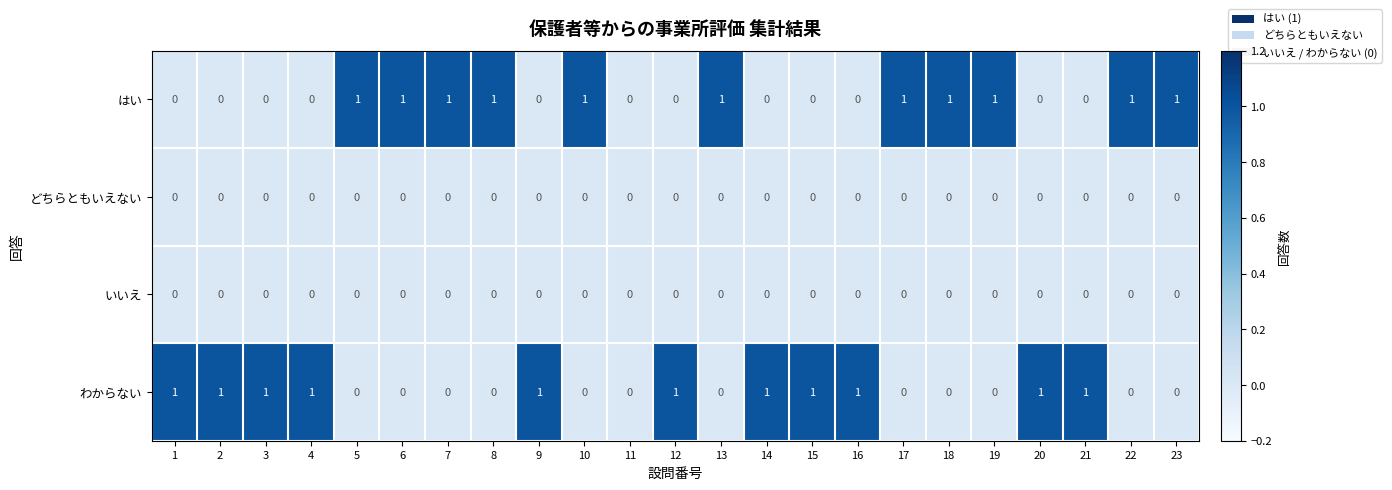

Is the value of わからない at 15 greater than the value of どちらともいえない at 19?

Yes